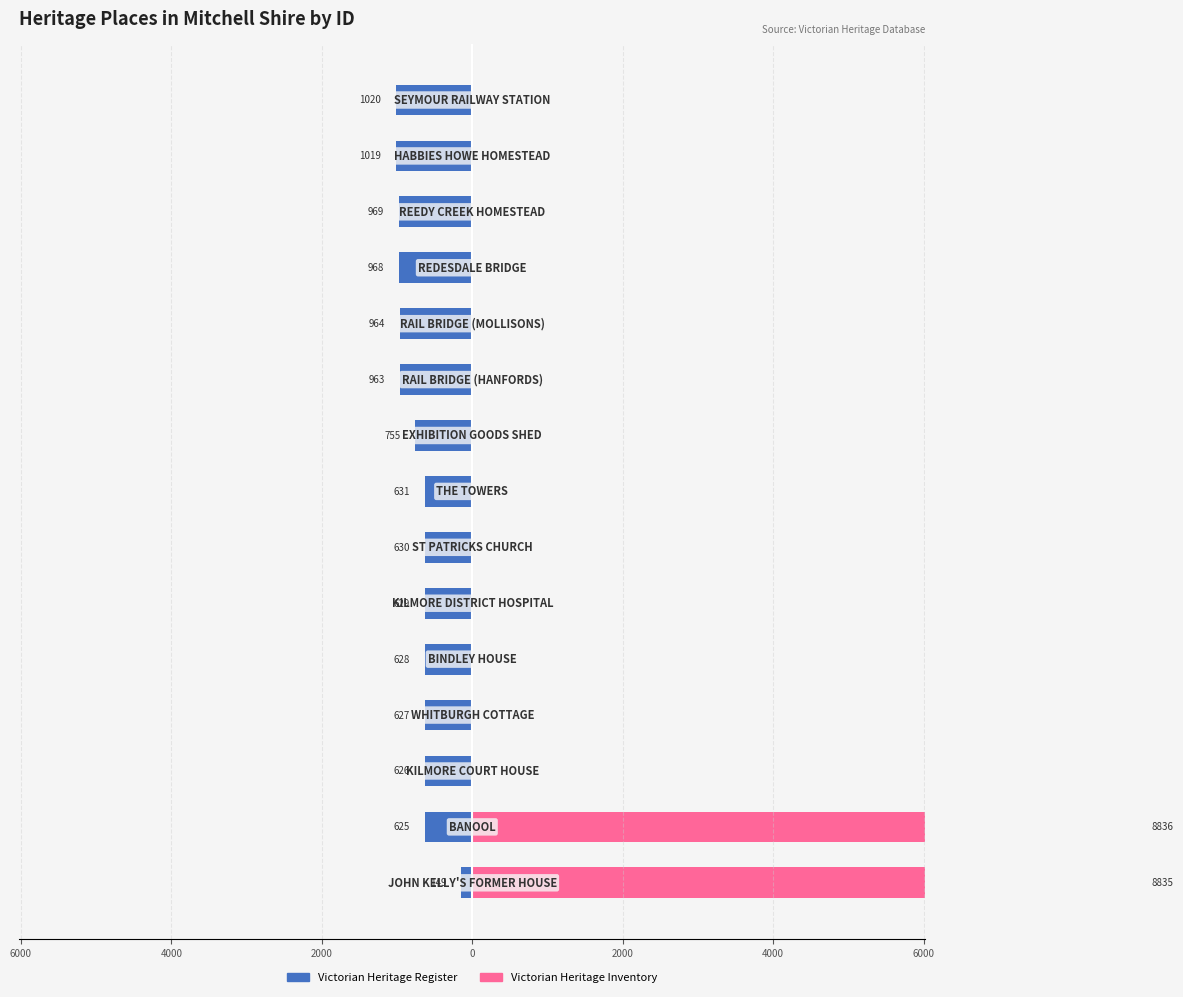

The value of Victorian Heritage Inventory at 8000 is -4574. True or false?

False